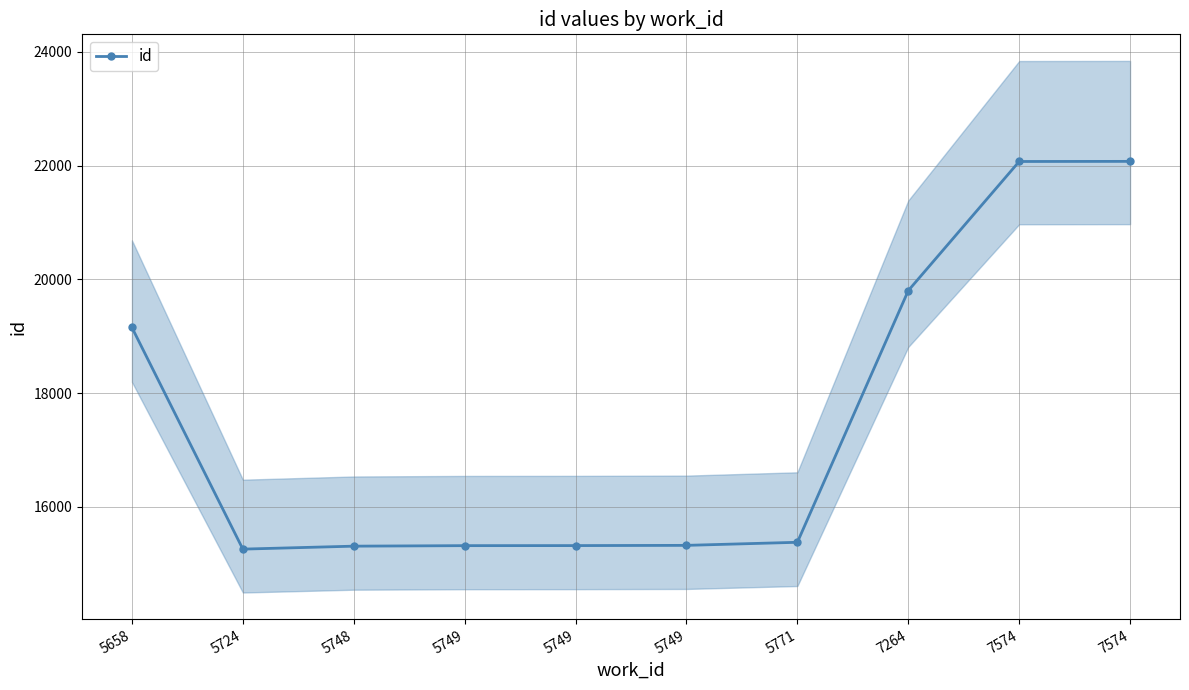

Where does the data first go above 15378?

5658